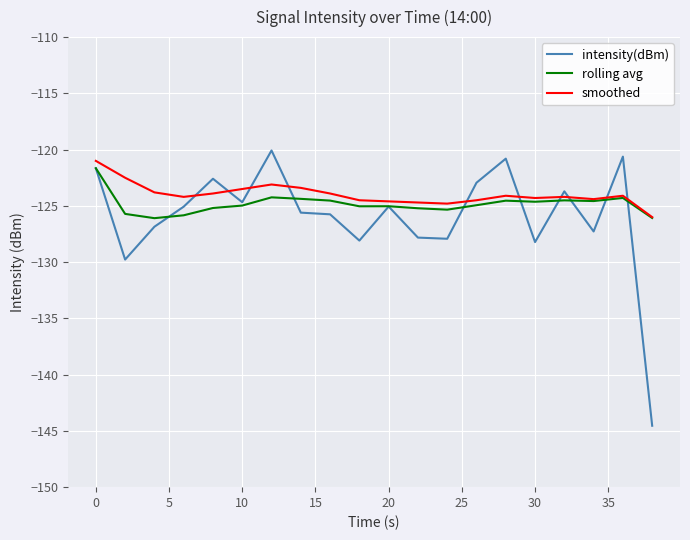

True or false: rolling avg has more than 1 points higher than both neighbors.

True